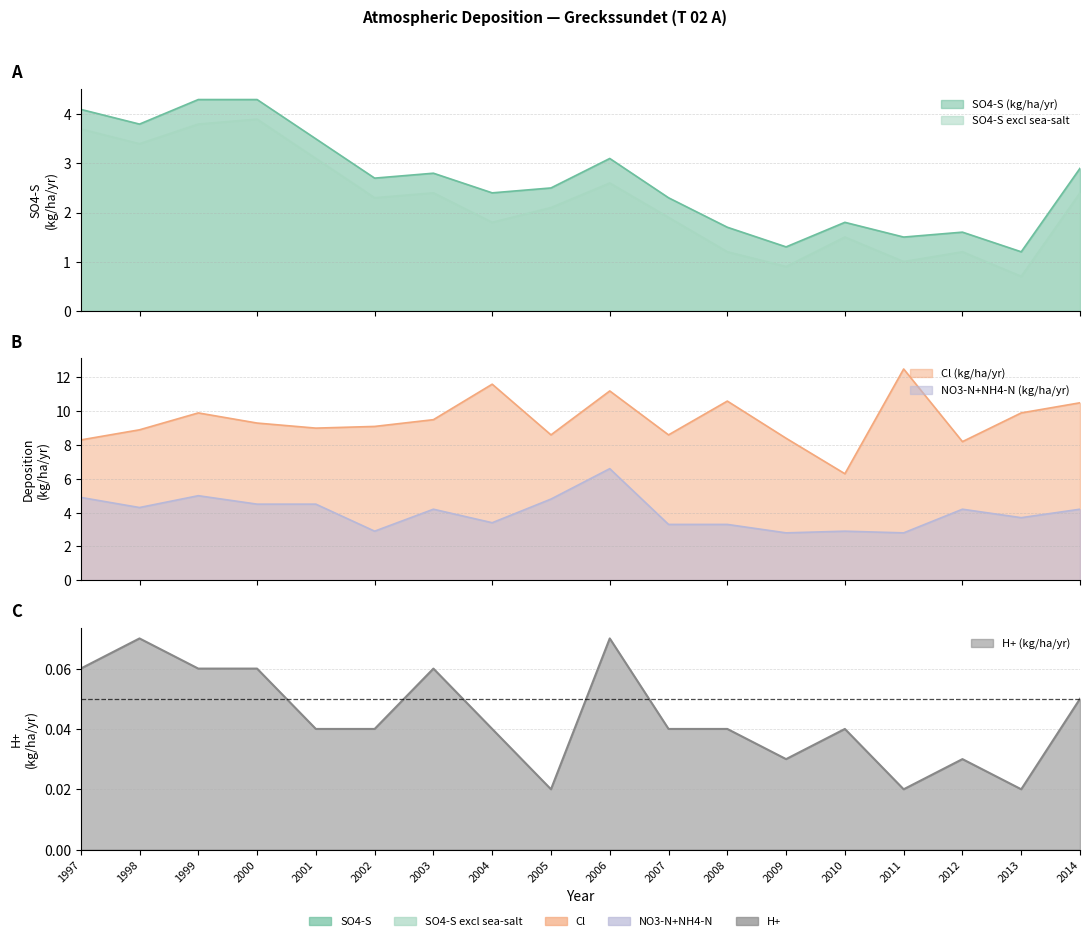

Does the chart display data point markers on the line(s)?

No